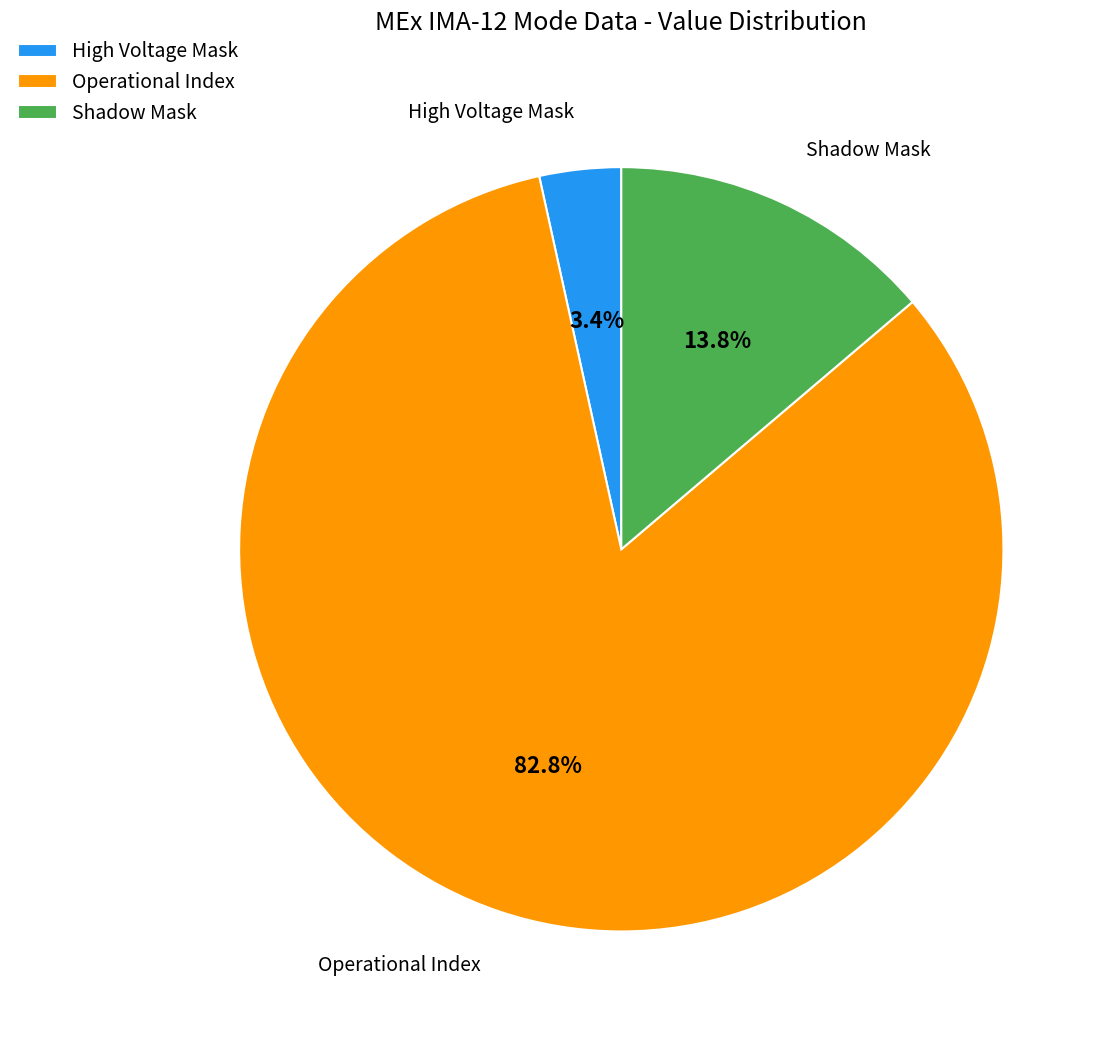

Is it true that Shadow Mask is 14% of the pie?

True